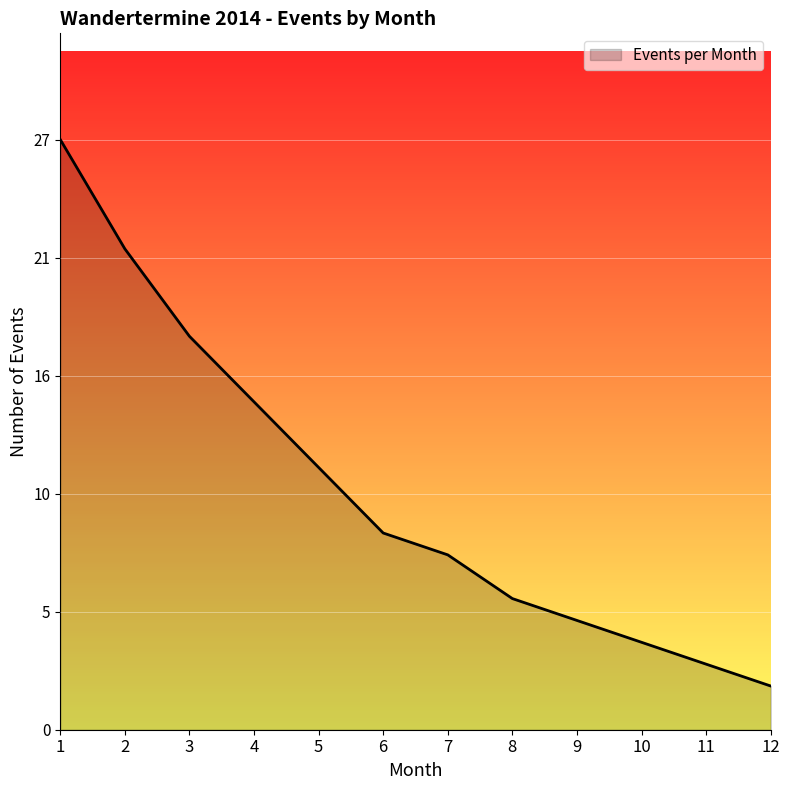

Is this an area chart (filled region under the line)?

Yes